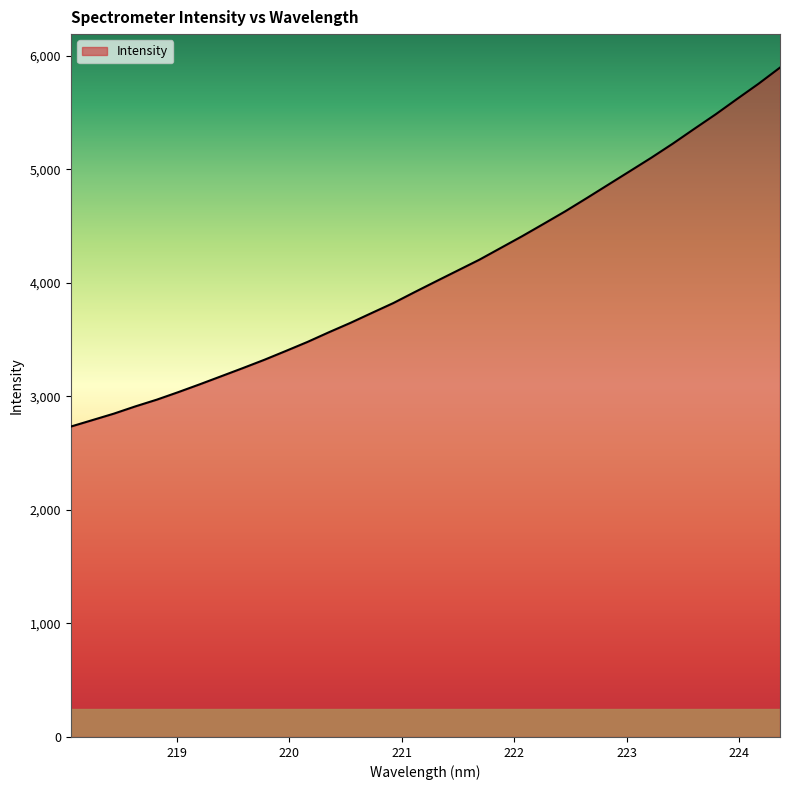

What is the greatest value displayed?

5897.4